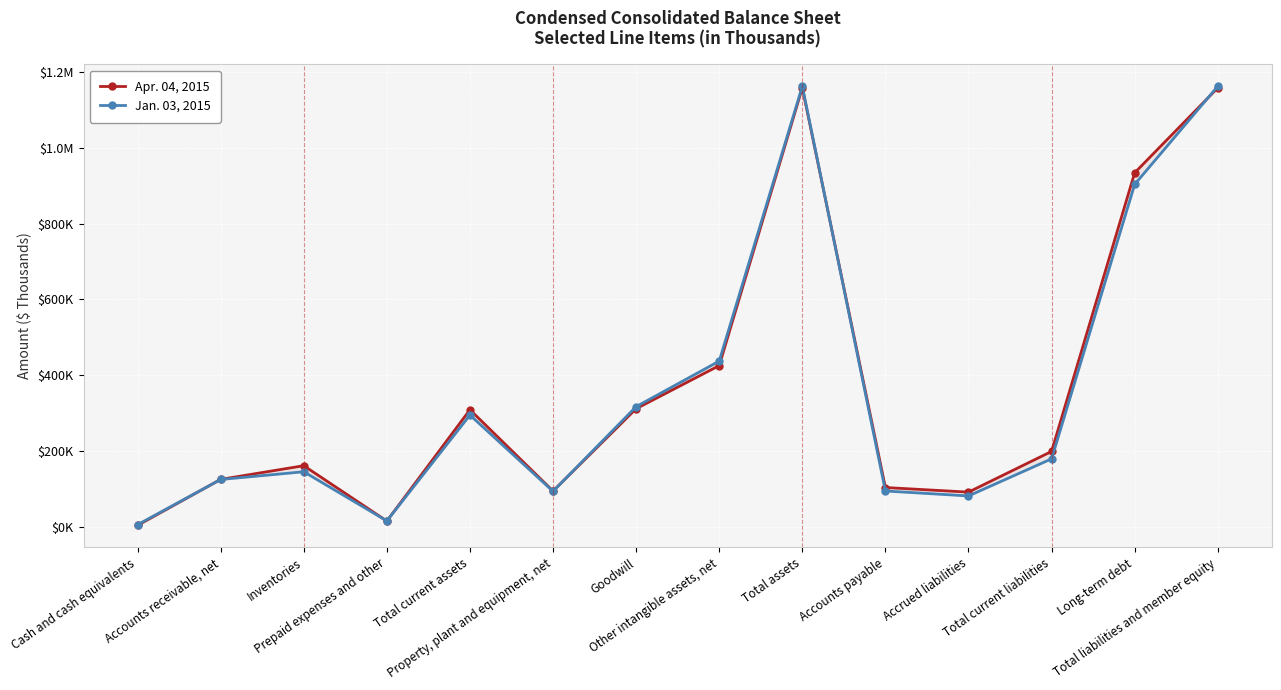

How many interior local valleys does the Jan. 03, 2015 series have?

3